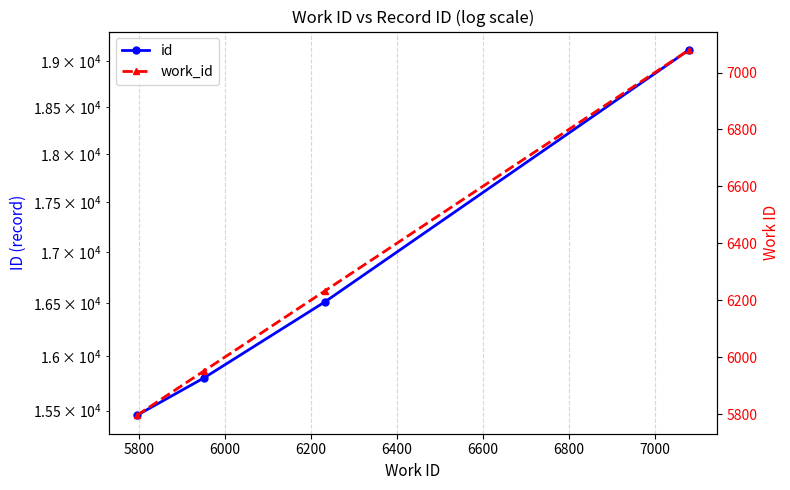

True or false: work_id has more than 2 interior local peaks.

False